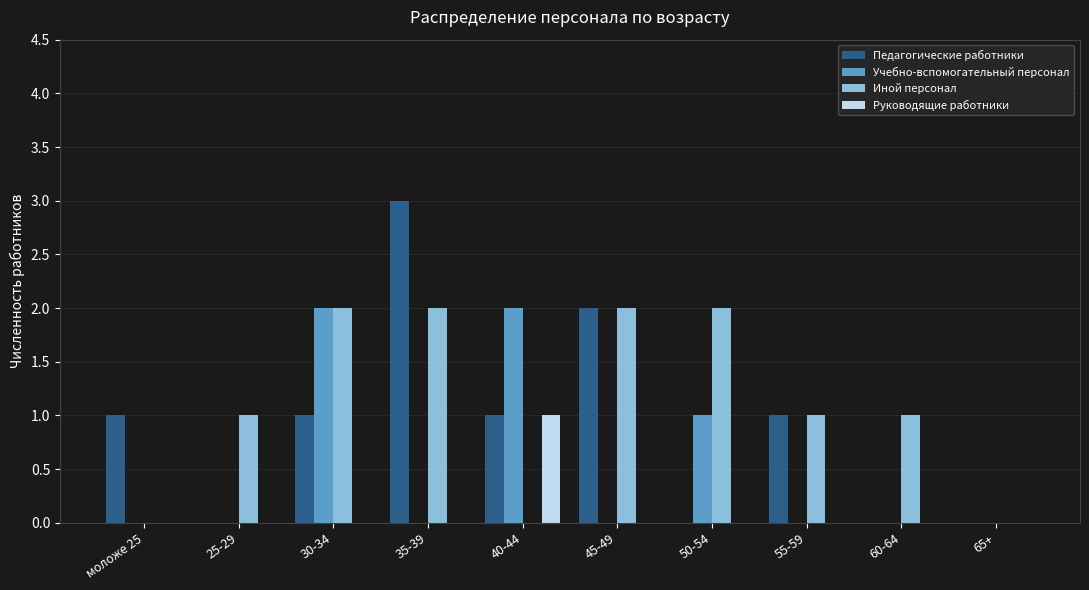

Which label corresponds to the largest value in the chart?

35-39